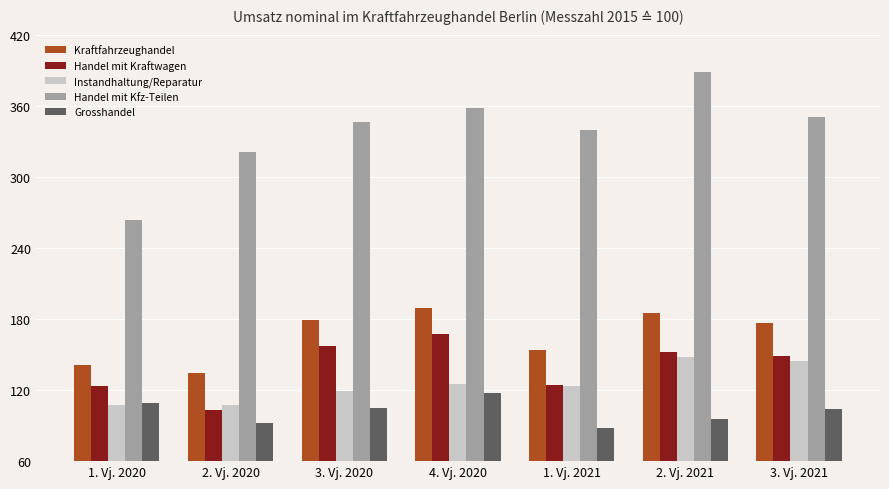

Is the value of Grosshandel at 4. Vj. 2020 greater than the value of Handel mit Kraftwagen at 2. Vj. 2020?

Yes